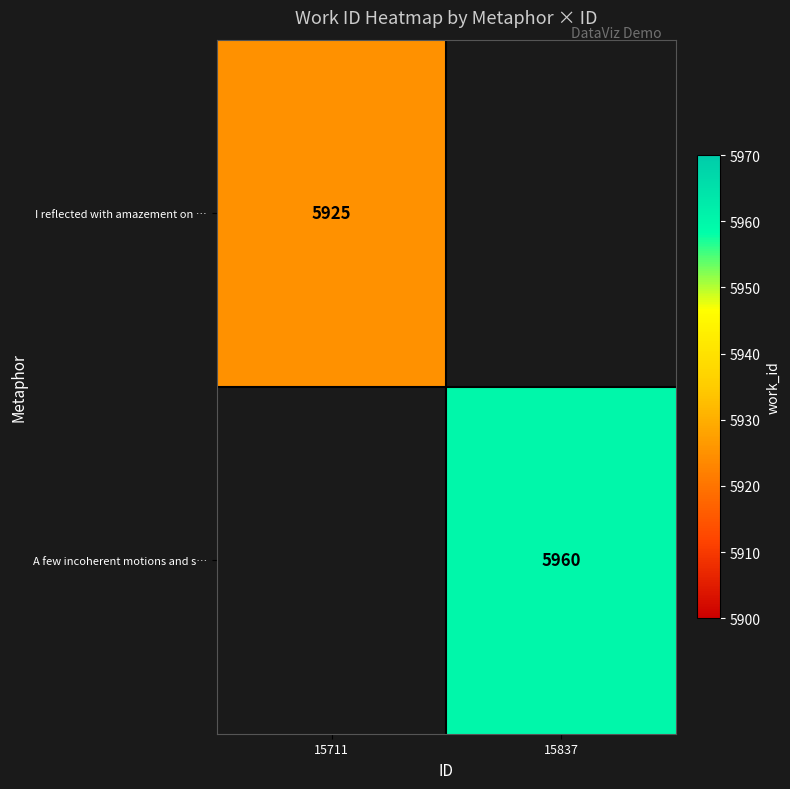

The A few incoherent motions and s… series shows 2123 at 15837. True or false?

False